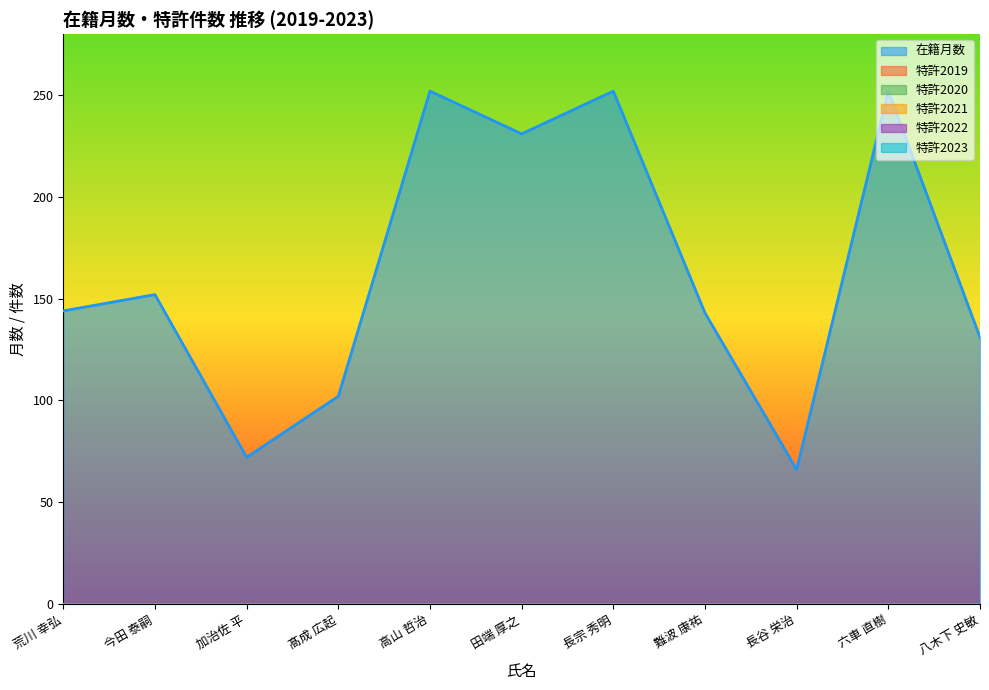

True or false: 特許2021 and 特許2020 cross at least once.

False